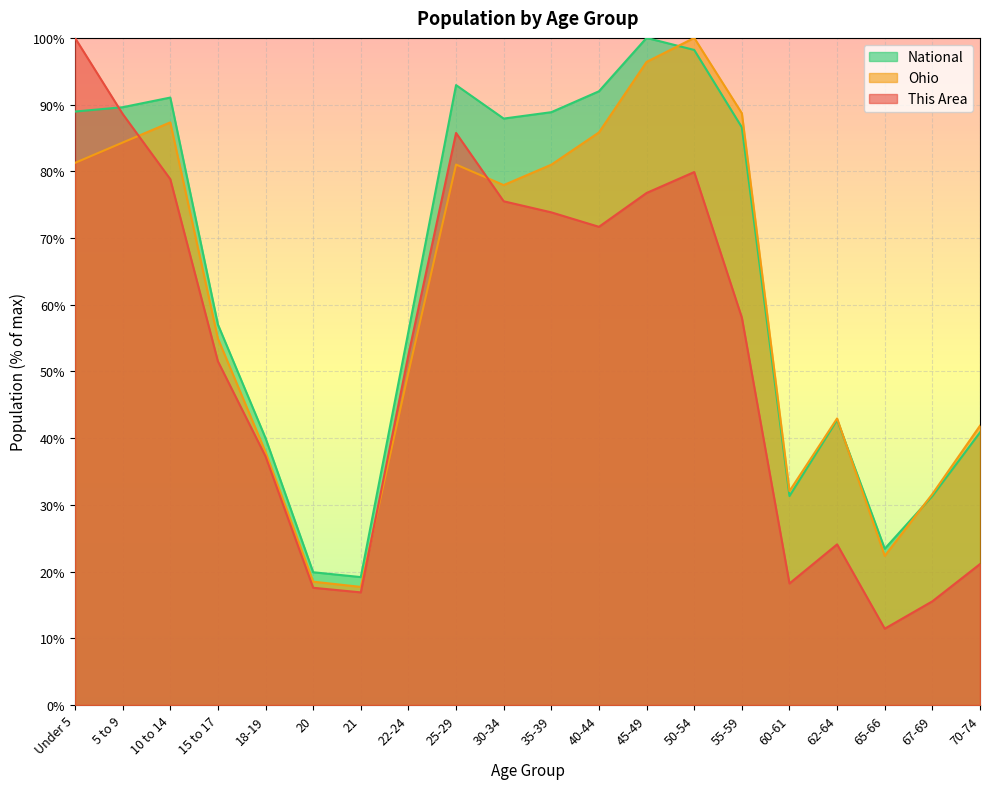

What is the value of the Ohio point at the 18th from the left?

22.4